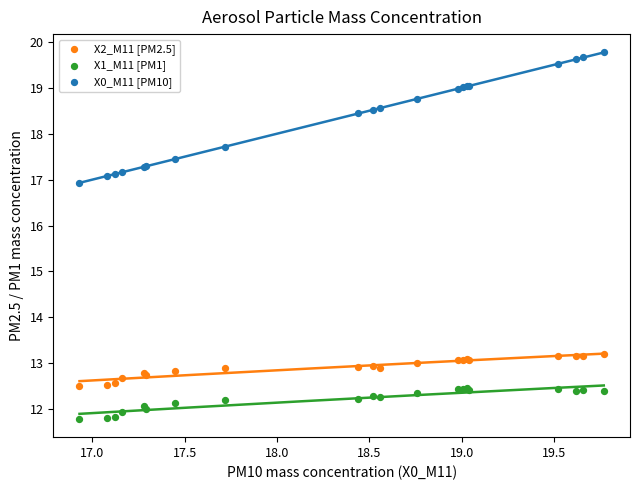

Which series has the largest Y range (max minus min)?

X0_M11 [PM10]